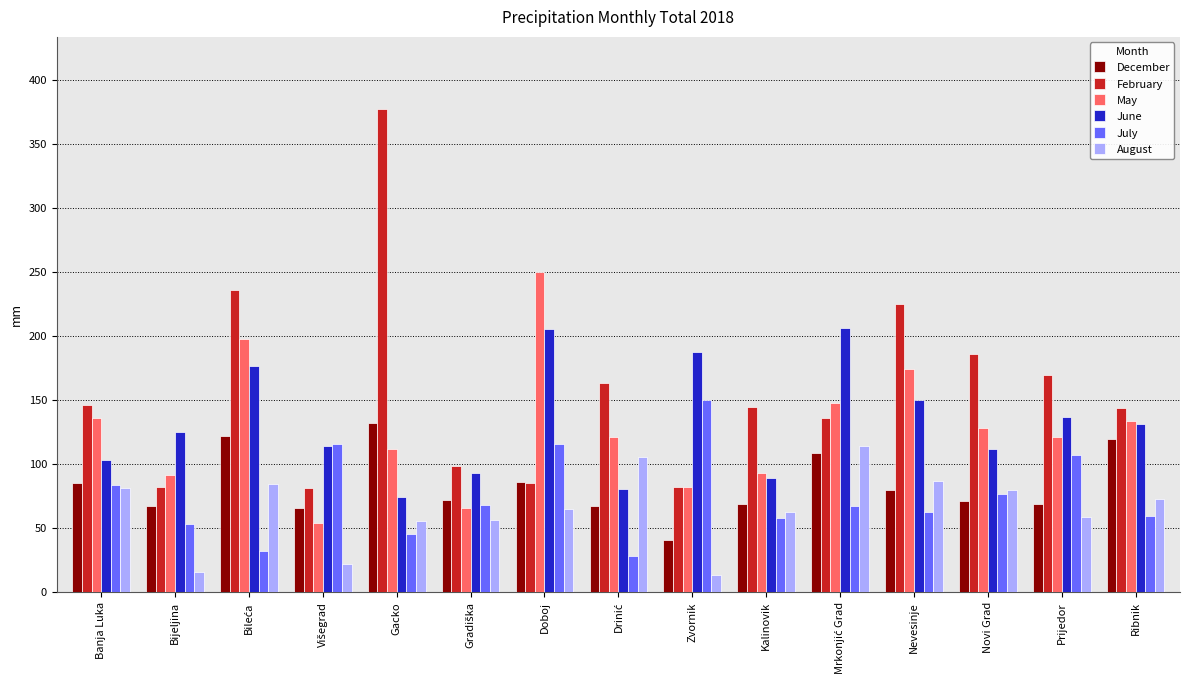

The value of July at Zvornik is 150.7. True or false?

True